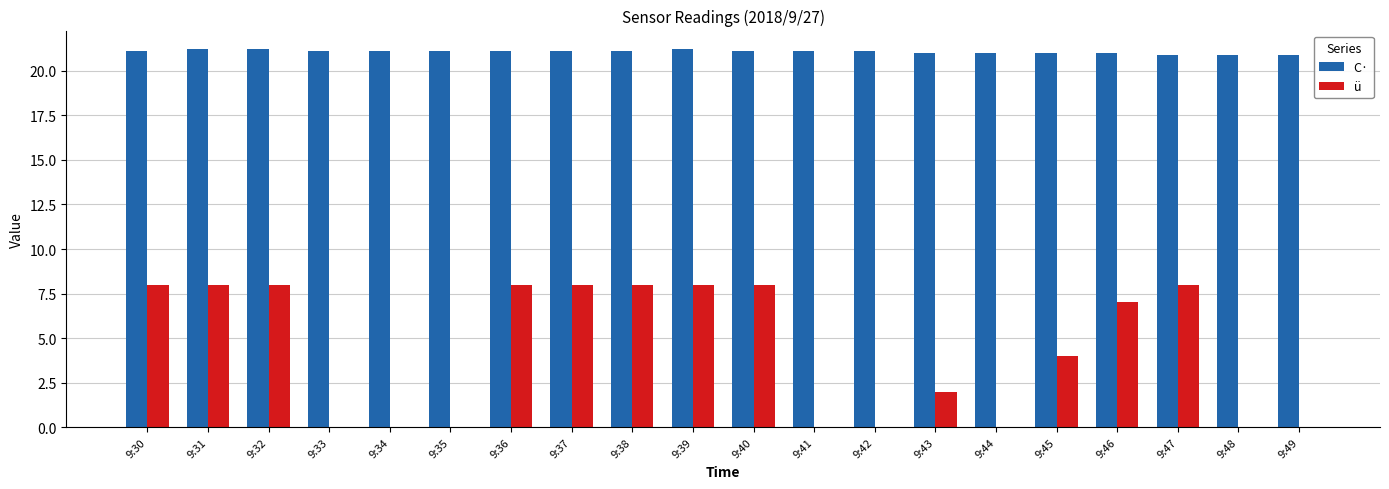

What is the highest value of the ü series?

8.0